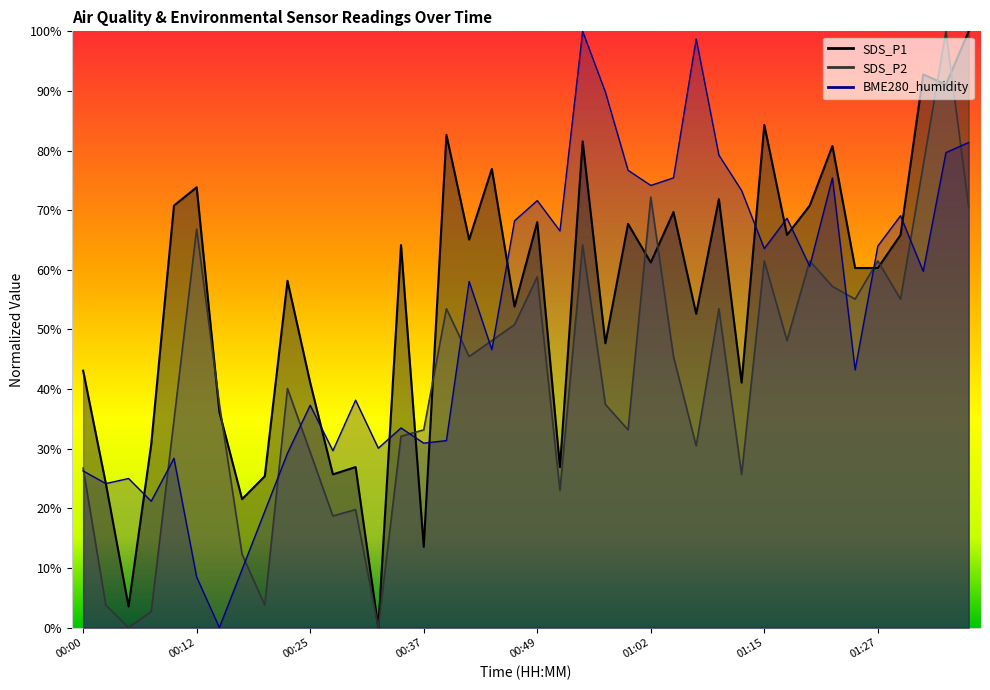

What position from the left is 00:49?

21